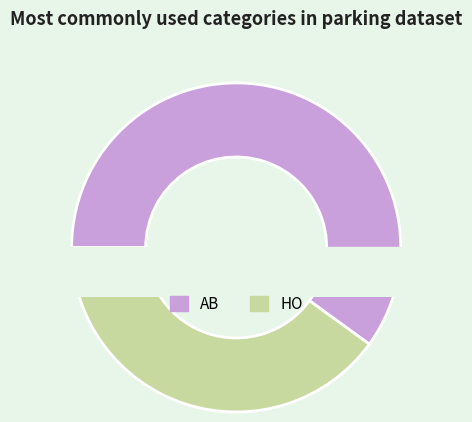

What is the change in value from AB to HO?

-25